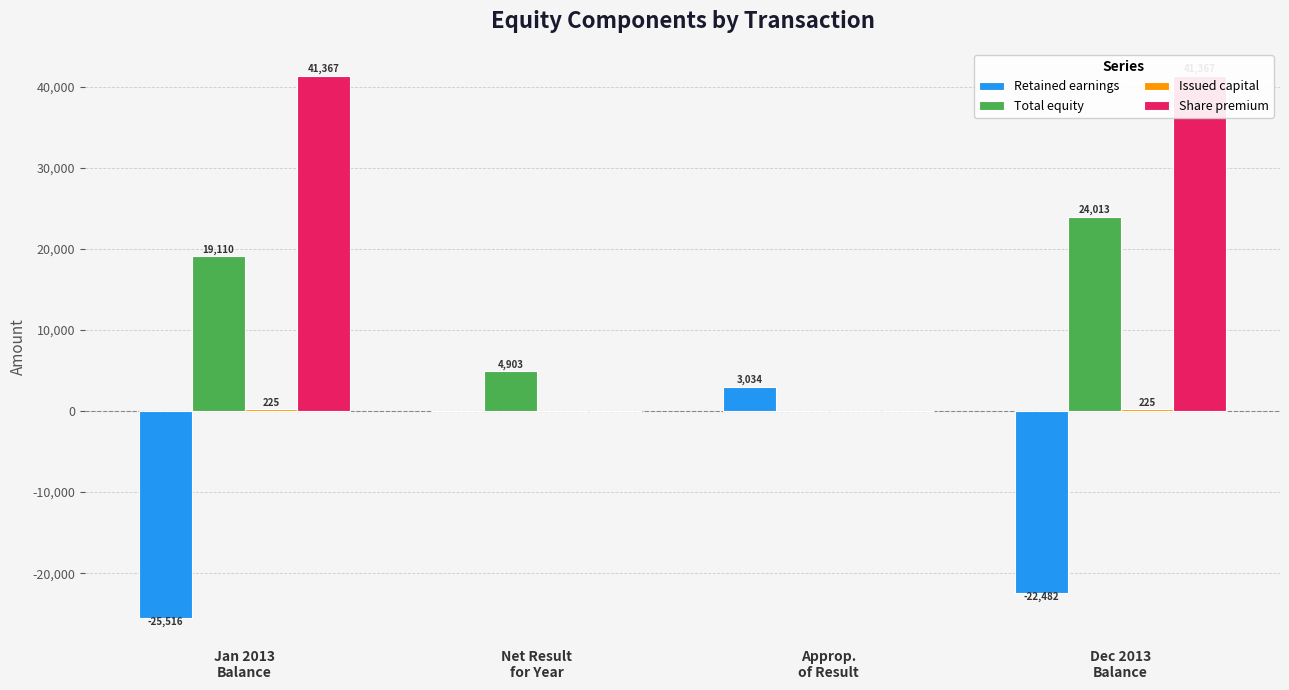

List the series in order of their overall mean, highest first.

Share premium, Total equity, Issued capital, Retained earnings